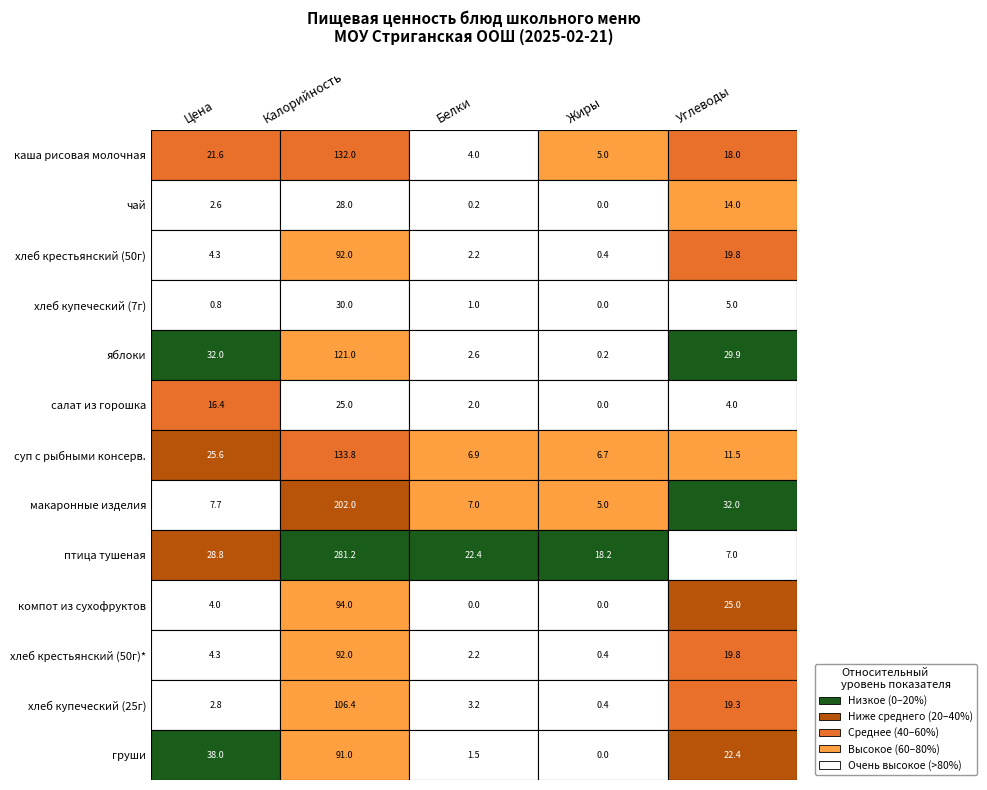

What is the difference between the хлеб купеческий (7г) values at 0 and 4?

4.2